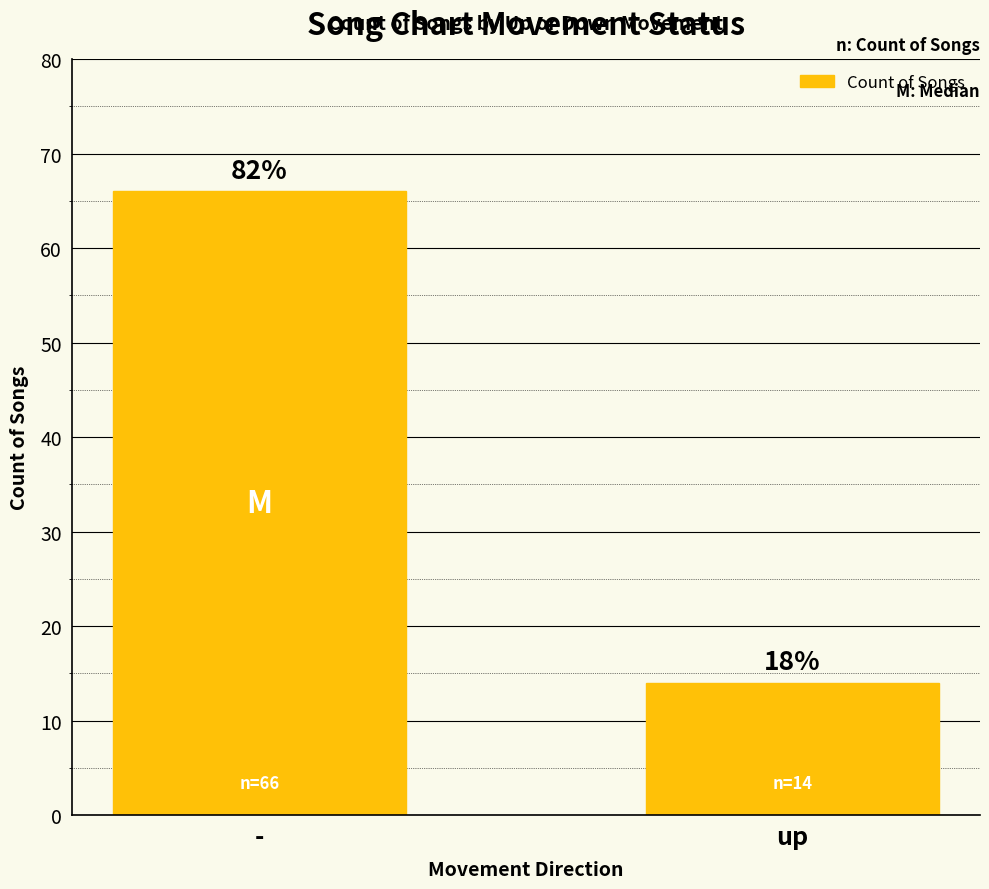

Are the bars horizontal?

No